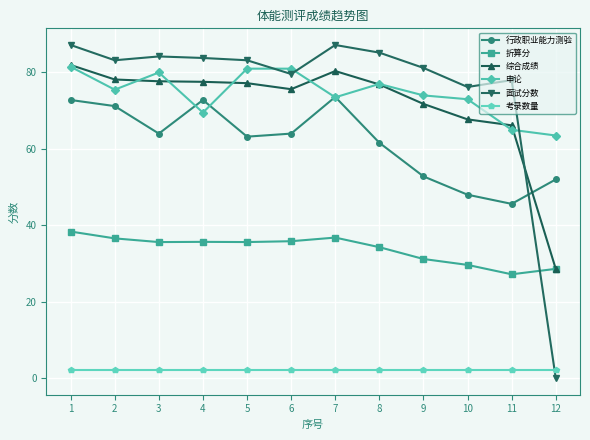

What is the value of the 考录数量 point at the 6th from the left?

2.0